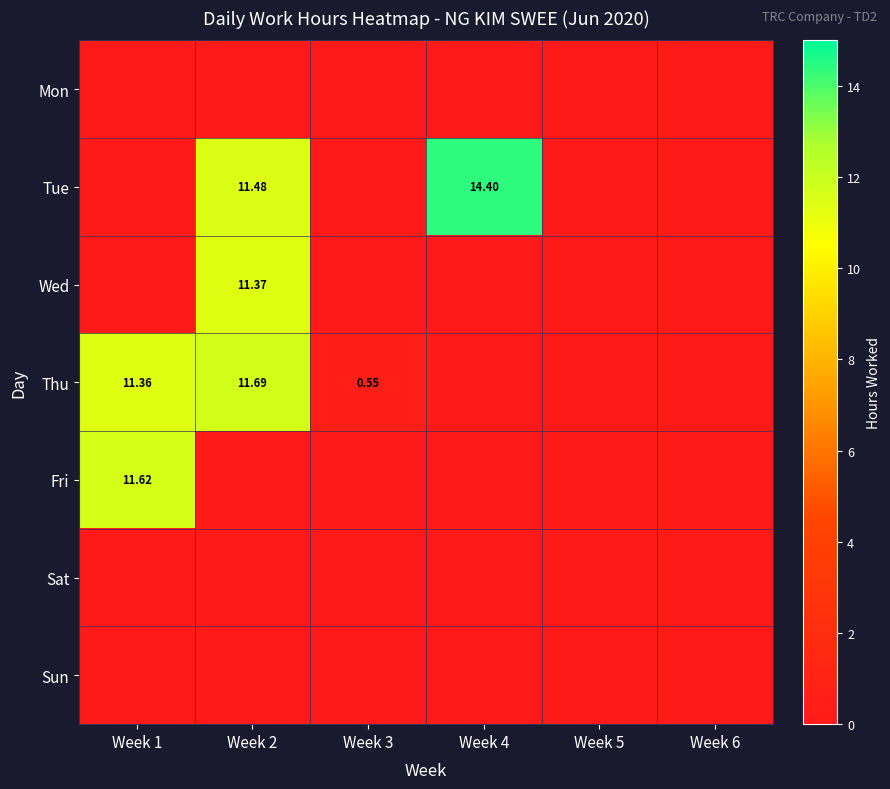

The Fri series shows 7.1 at Week 4. True or false?

False